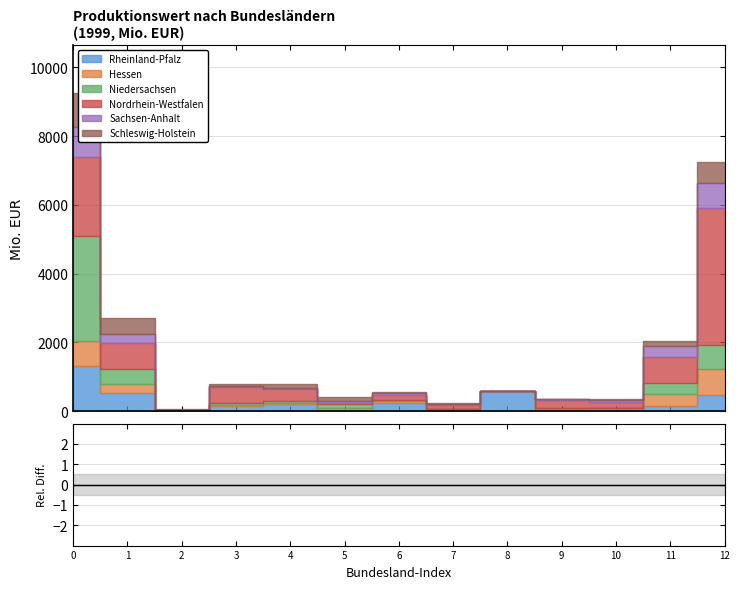

How many times do Nordrhein-Westfalen and Sachsen-Anhalt cross each other?

6